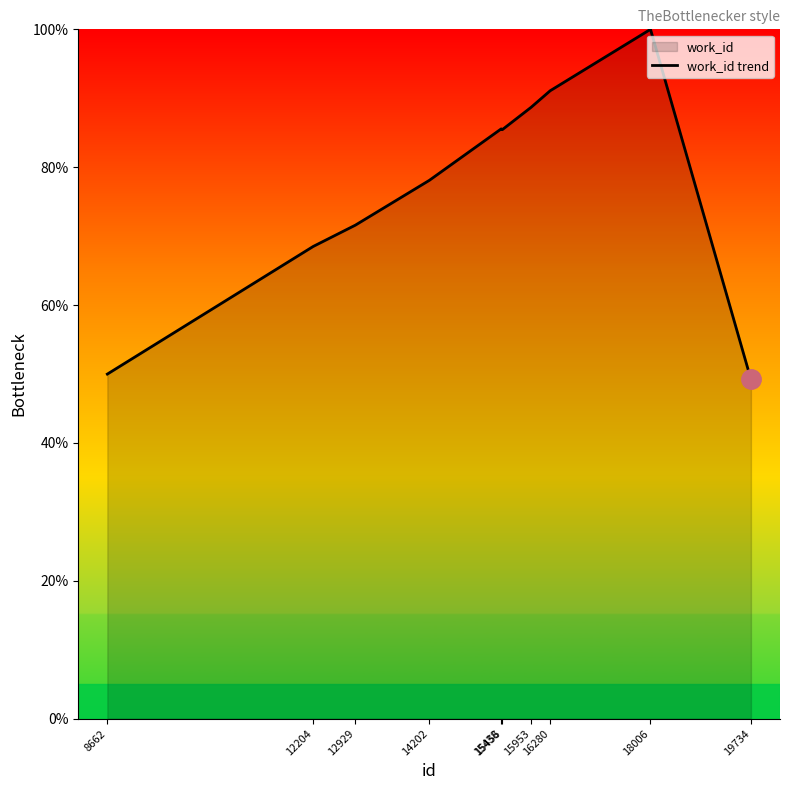

Reading left to right, extract all data points from this chart.

50.0	68.5	71.6	78.1	85.6	85.4	88.7	91.1	100.0	49.2